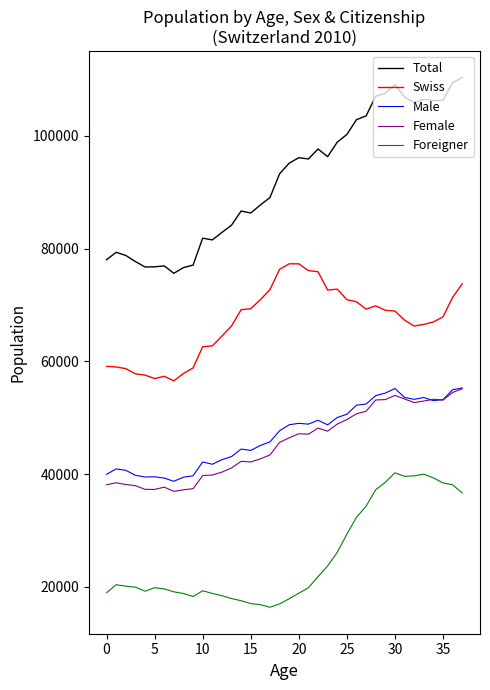

True or false: Total and Male cross at least once.

False